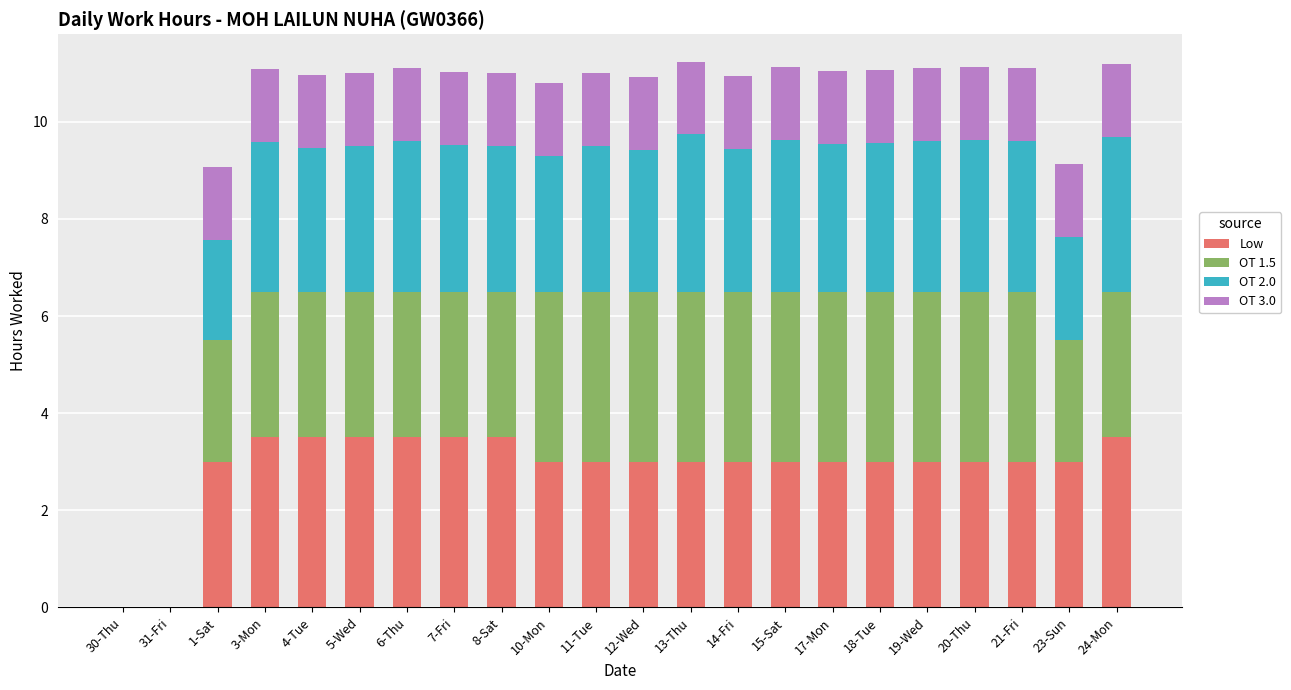

What is the total value across all series at 24-Mon?

11.2